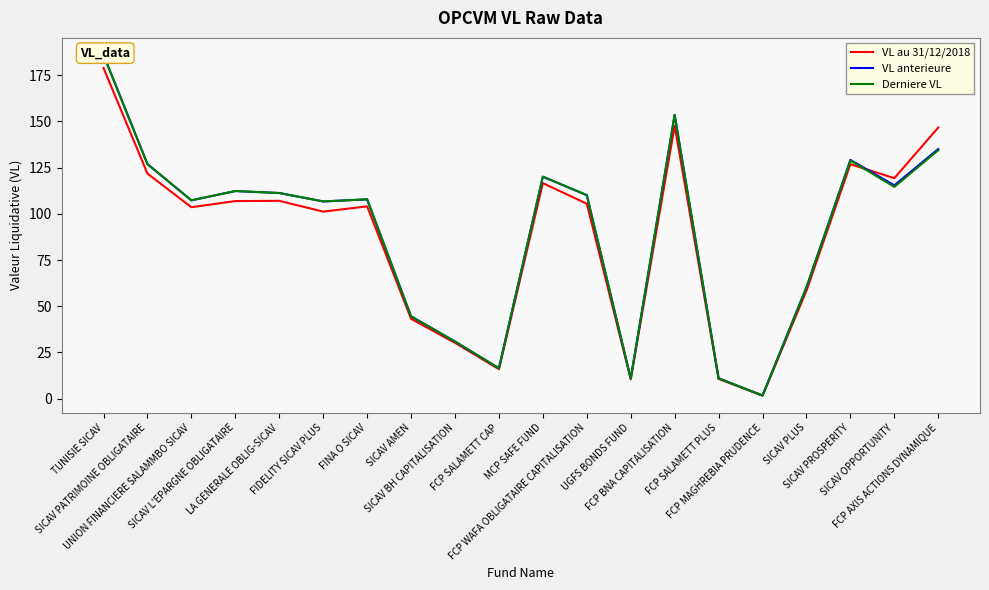

How many data points in Derniere VL are less than 110?

10